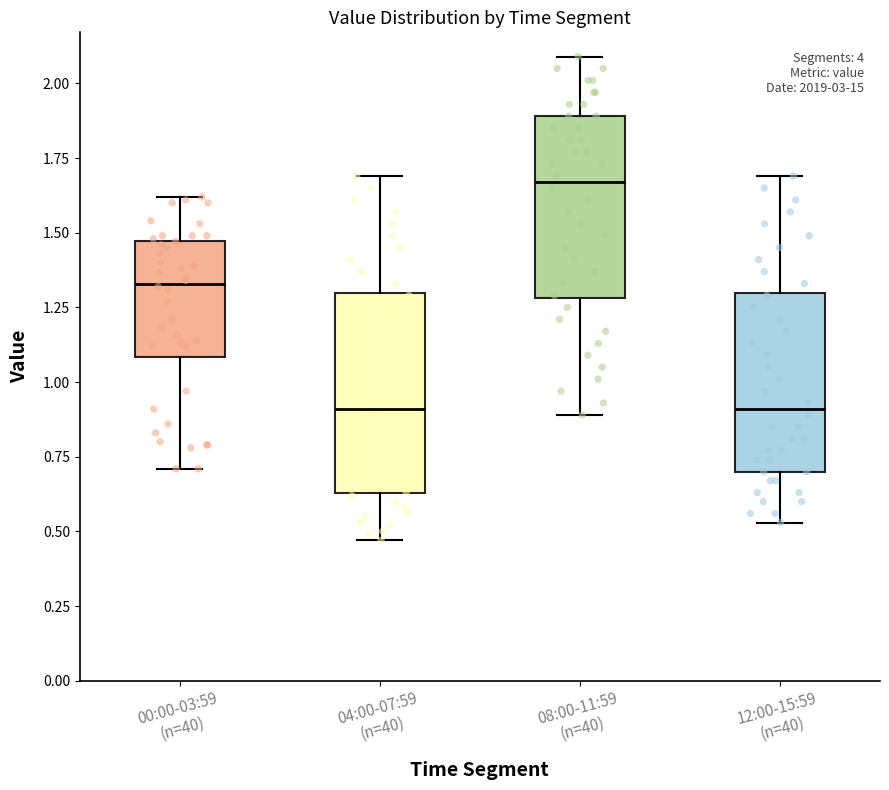

Which box is the tallest, from its lower edge to its upper edge?

04:00-07:59 (n=40)